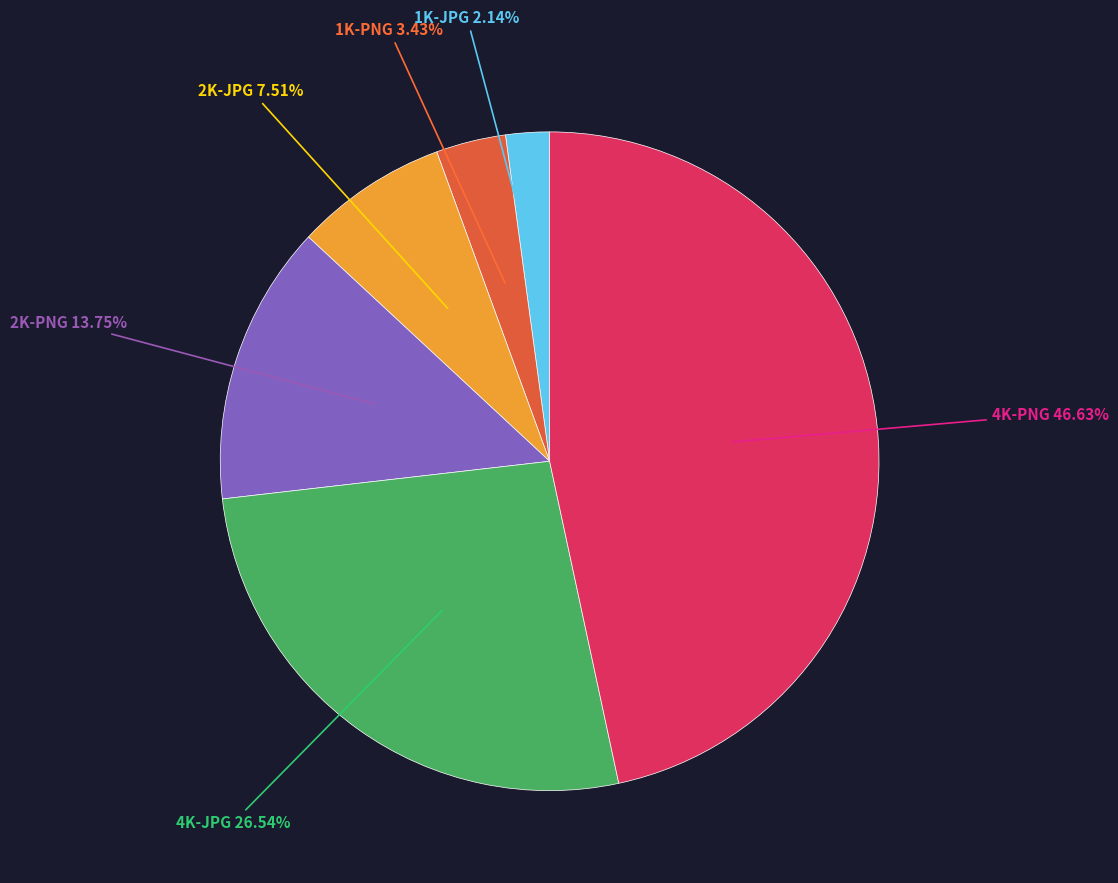

Is there any slice that represents more than half of the pie?

No